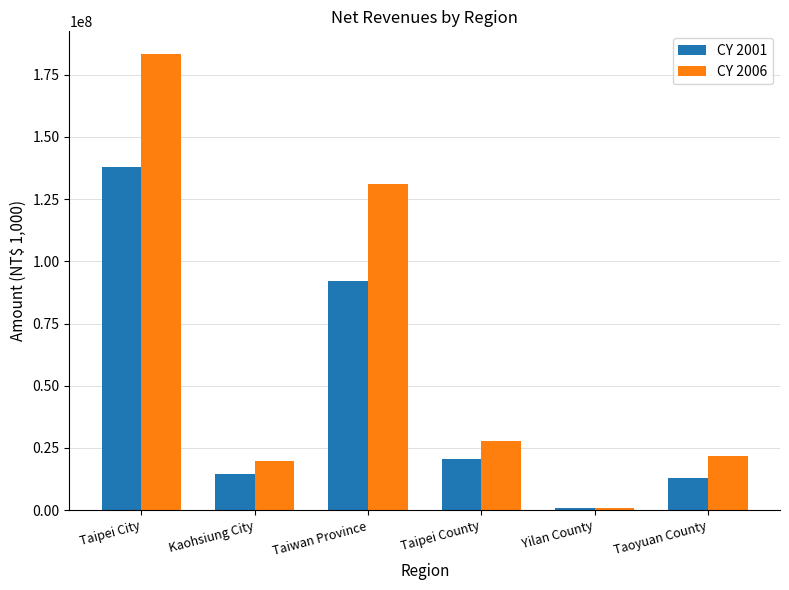

What is the minimum value for CY 2001?

884055